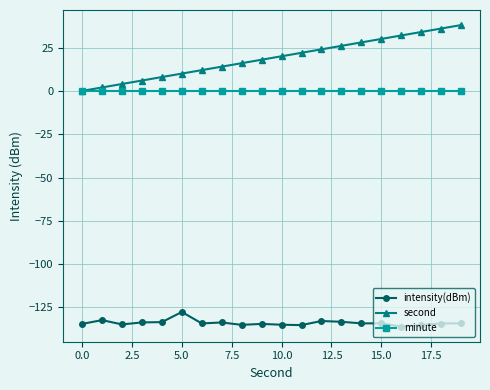

Does the chart have visible grid lines?

Yes